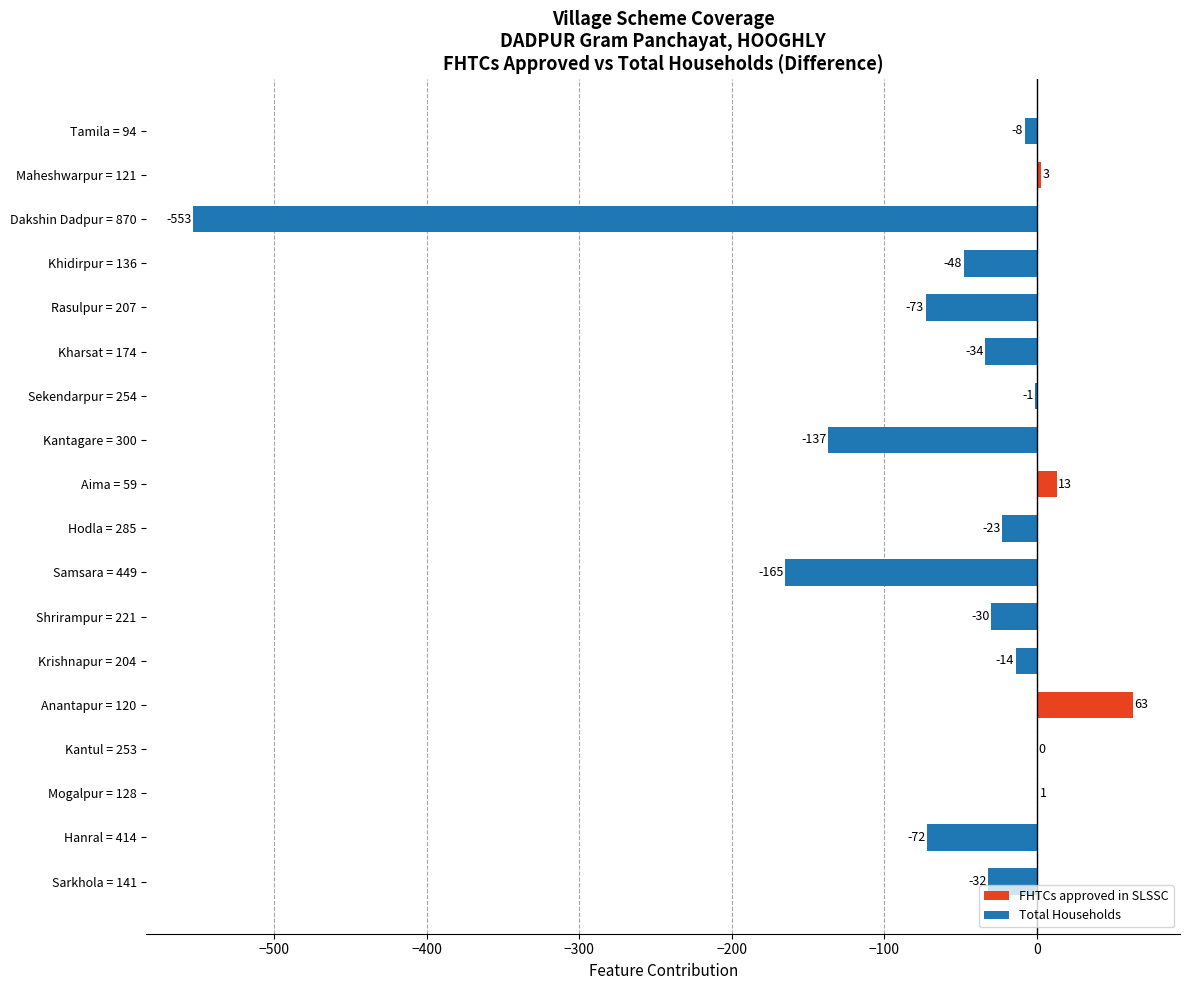

What is the approximate value at Rasulpur = 207?

-73